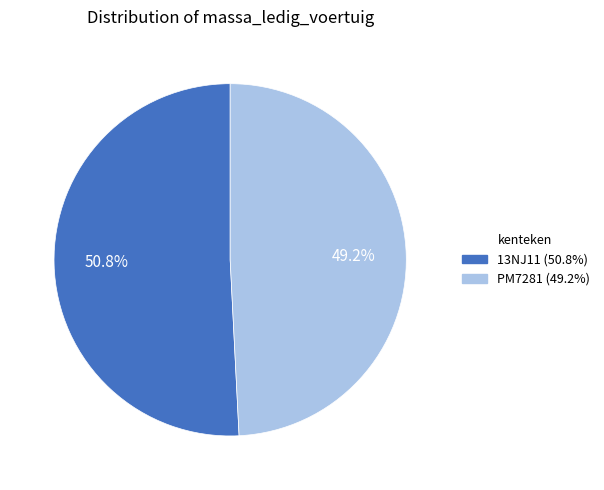

Is there a majority slice in this chart?

Yes